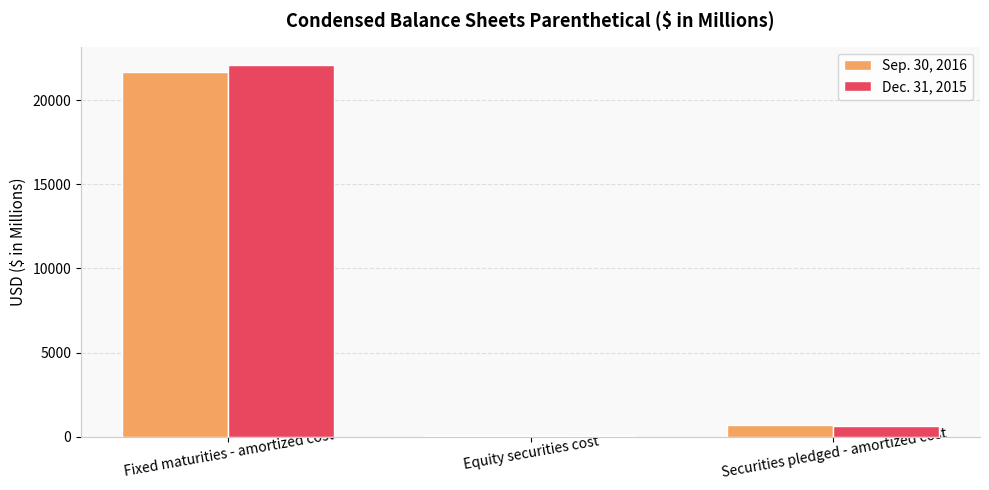

True or false: Dec. 31, 2015 has a value of 22069.6 at Fixed maturities - amortized cost.

True